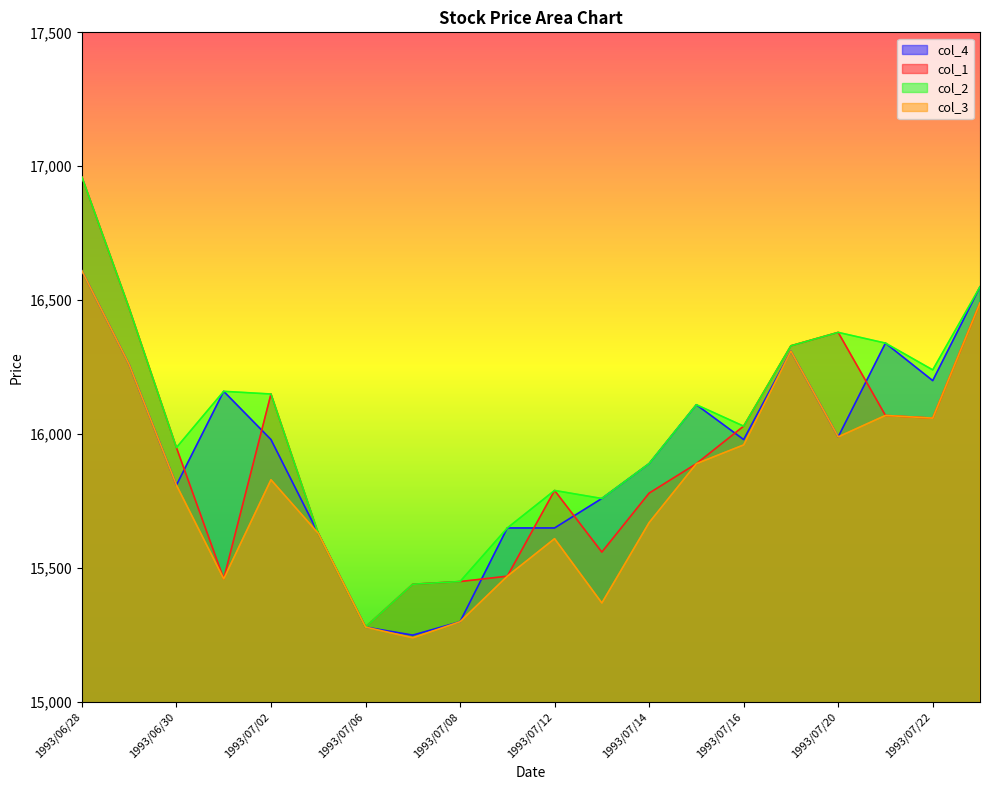

Rank the series by their maximum value, from highest to lowest.

col_1, col_2, col_4, col_3